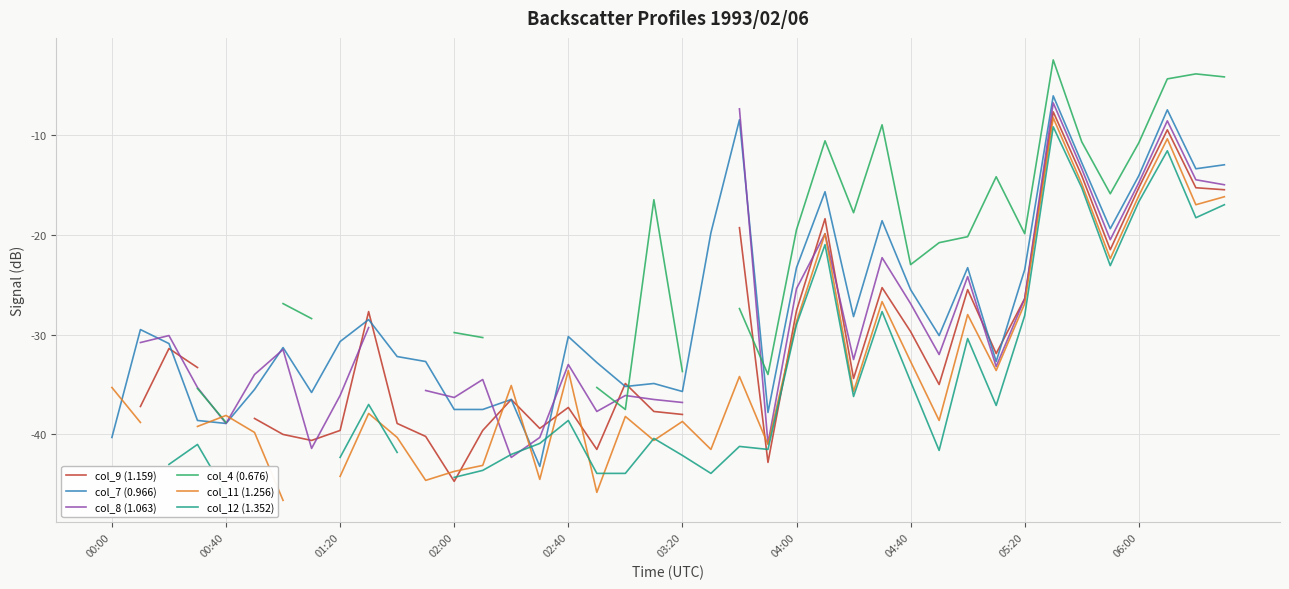

What position from the right is 15?

25